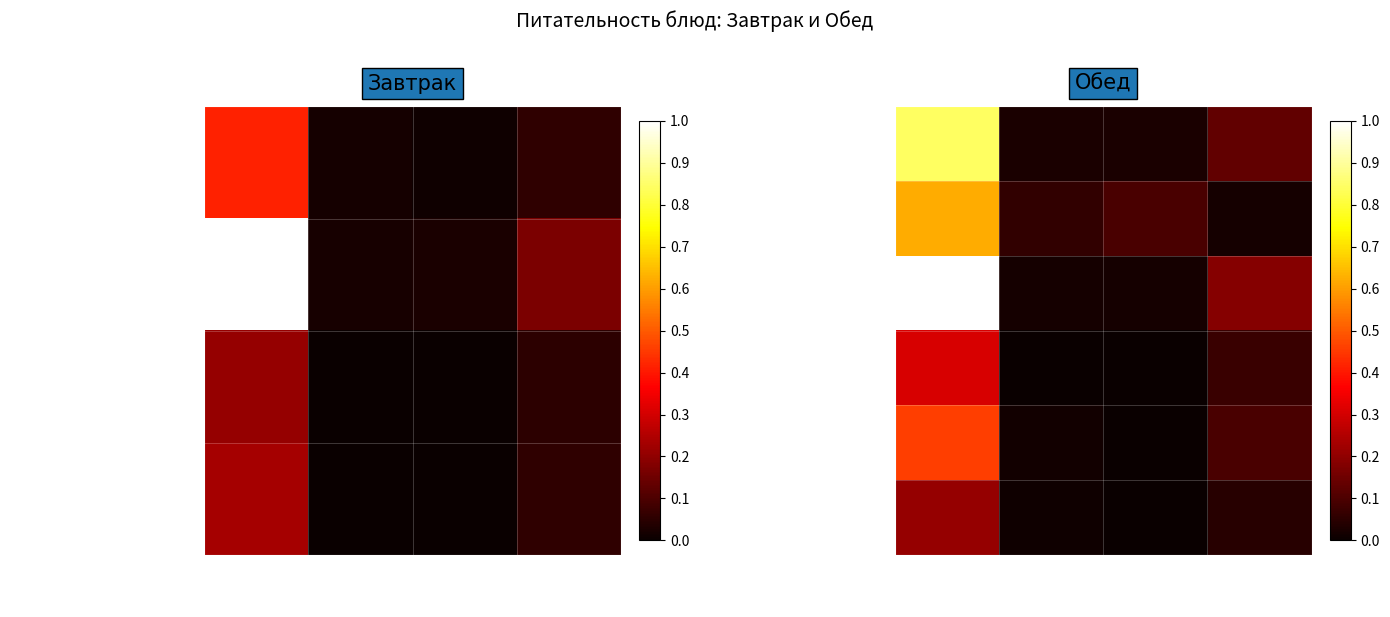

Which series has the largest total across all categories?

Рис припущенный